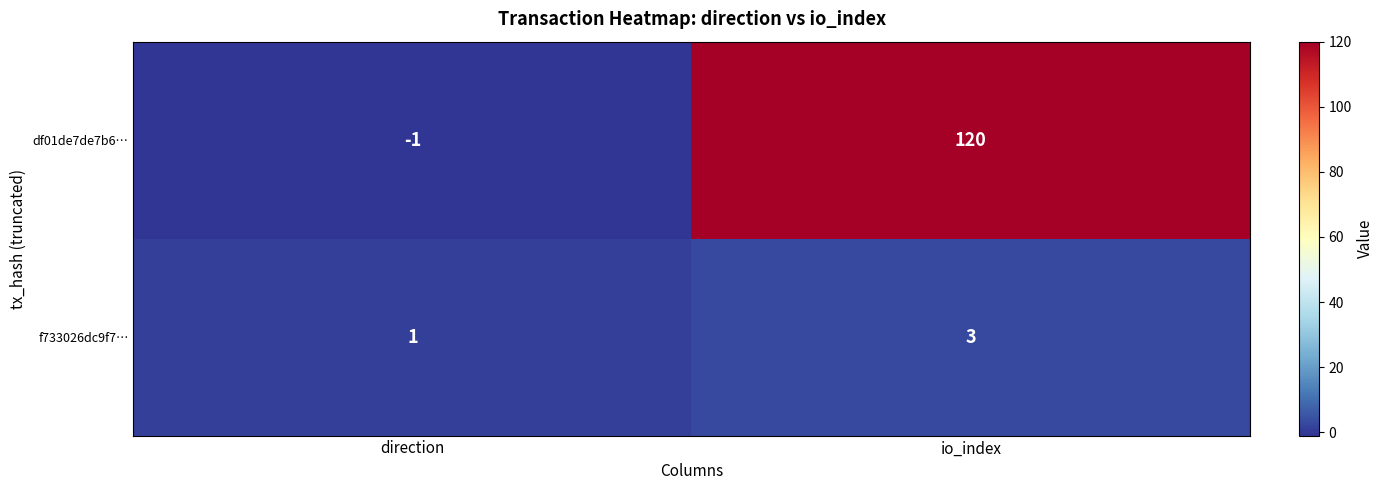

Rank the series by their average value, from highest to lowest.

df01de7de7b6…, f733026dc9f7…